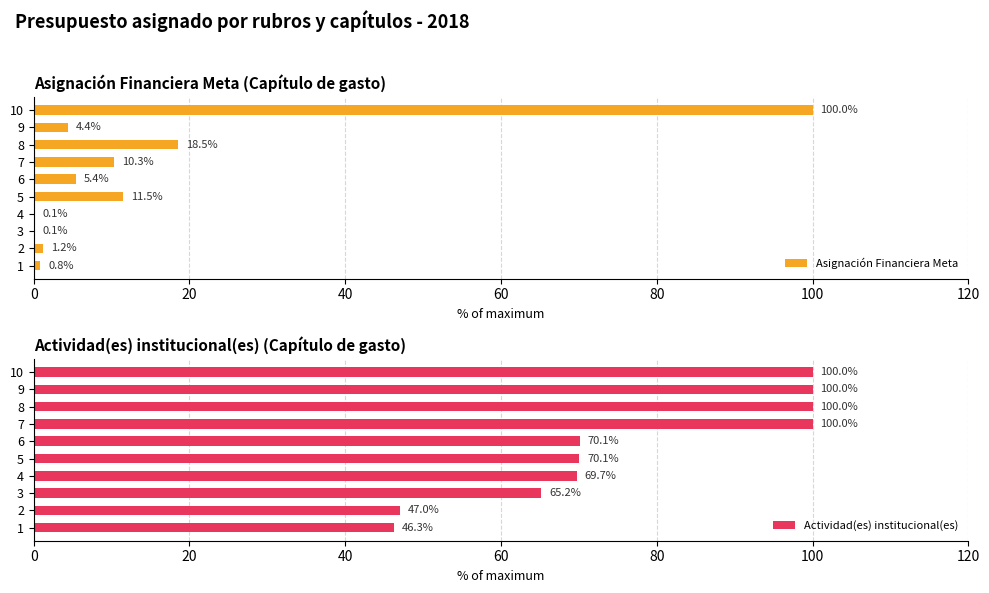

What is the approximate value of Asignación Financiera Meta at 9?

4.4